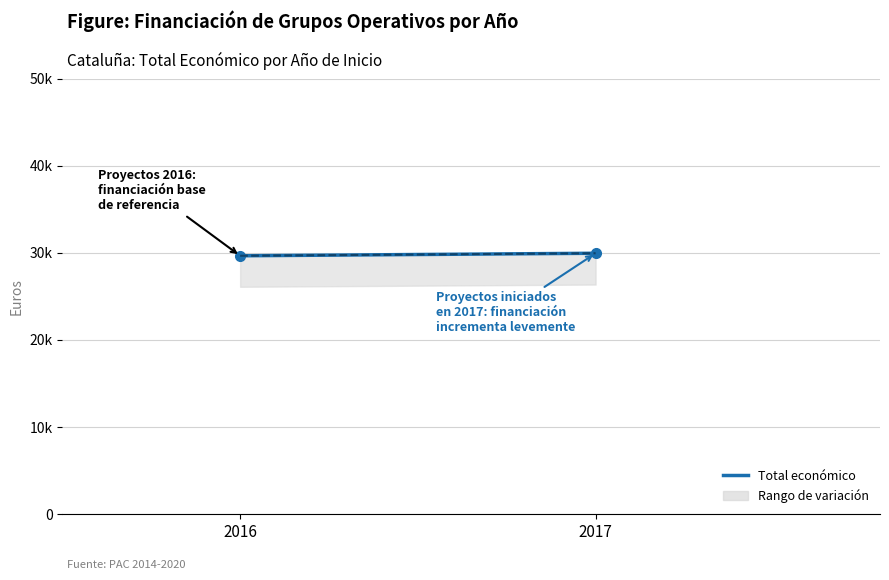

What is the greatest value displayed?

29950